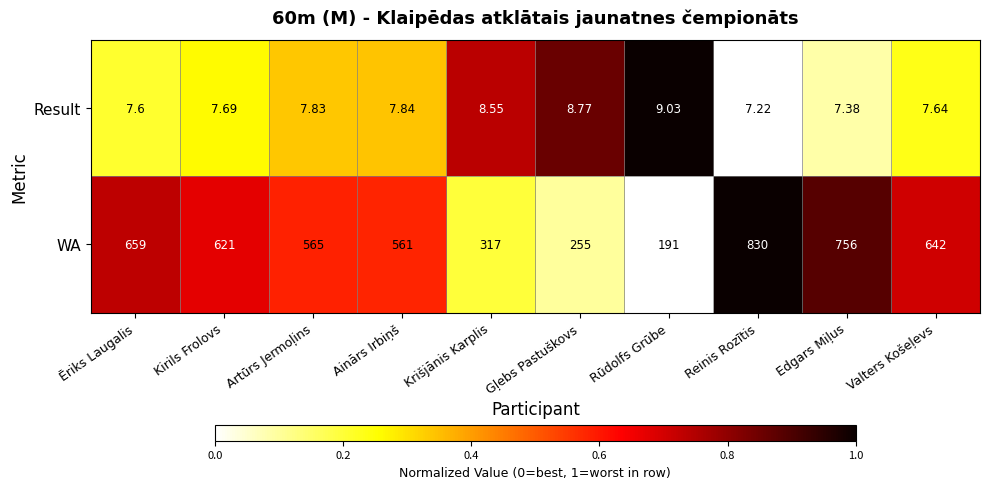

List the series in order of their overall mean, highest first.

WA, Result